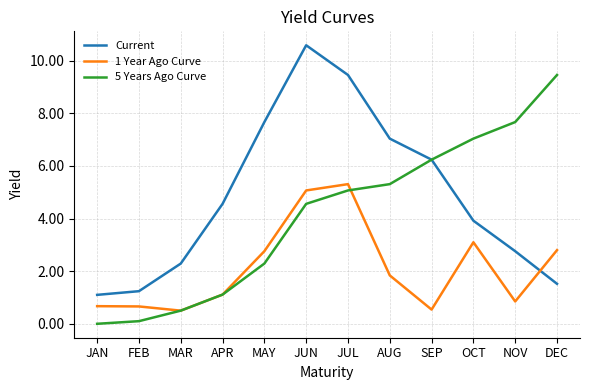

How many lines are shown in the chart?

3